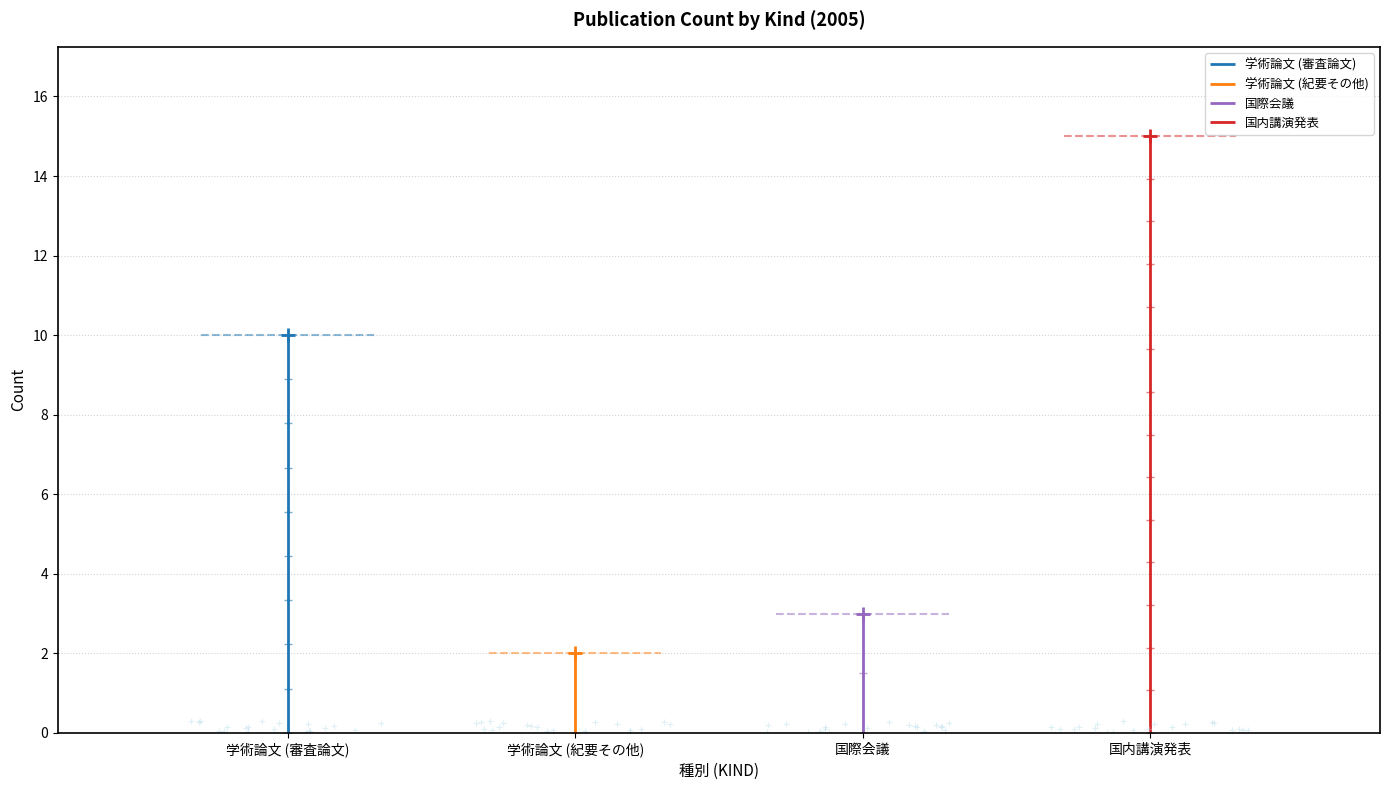

What is the value of the 4th point from the left?

15